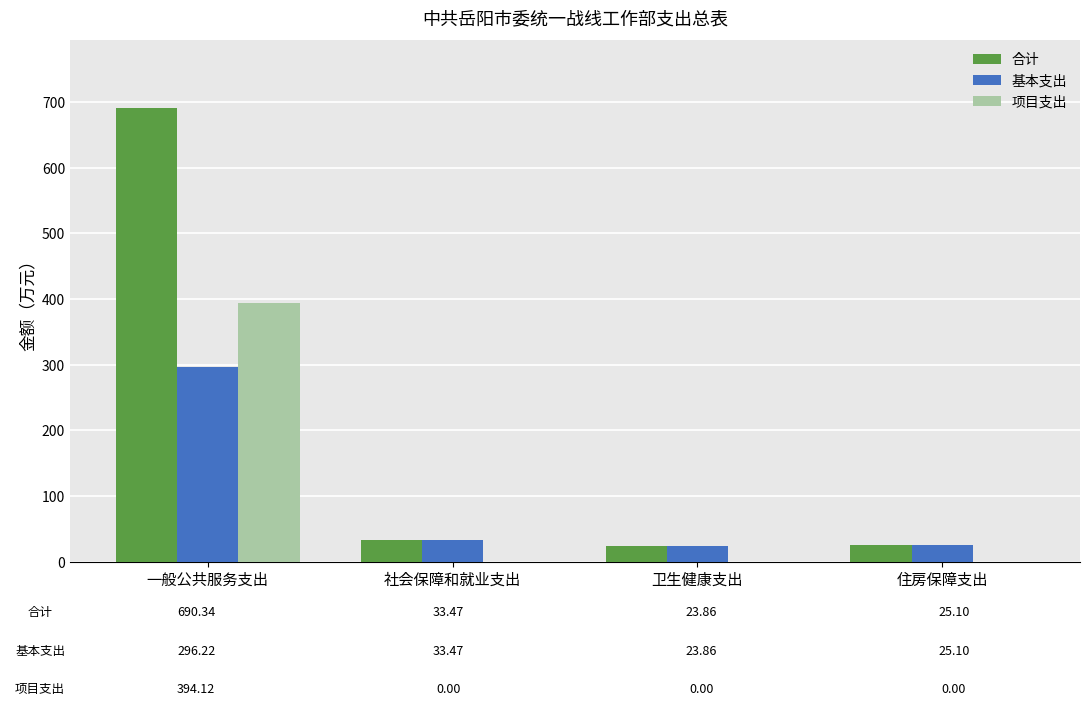

What is the maximum value shown in the chart?

690.3